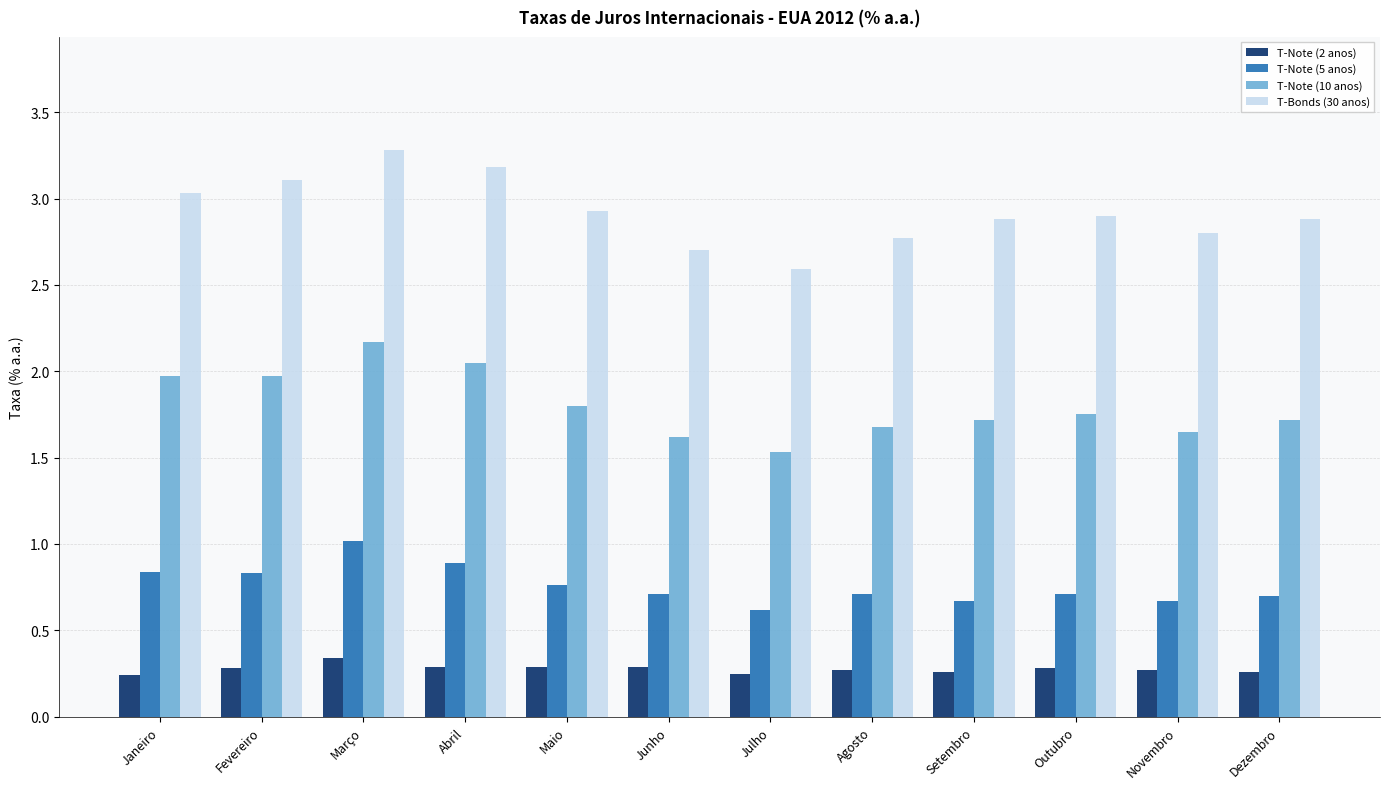

The T-Note (2 anos) series shows 0.1 at Março. True or false?

False